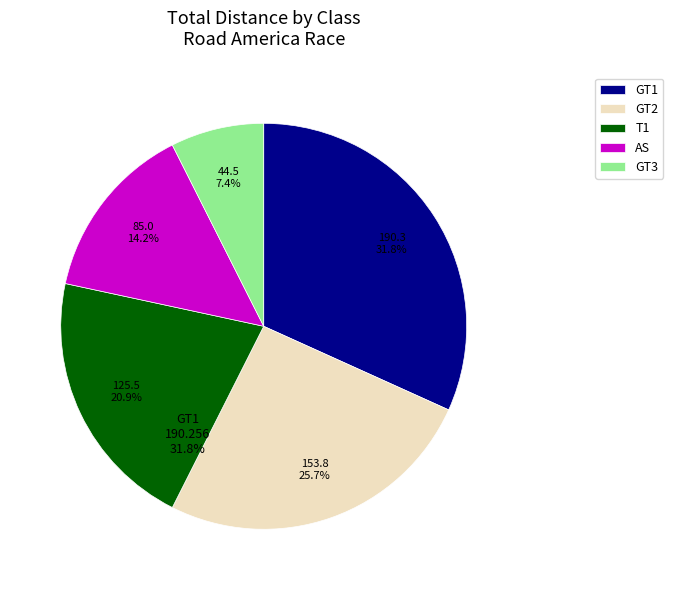

Is there any slice that represents more than half of the pie?

No